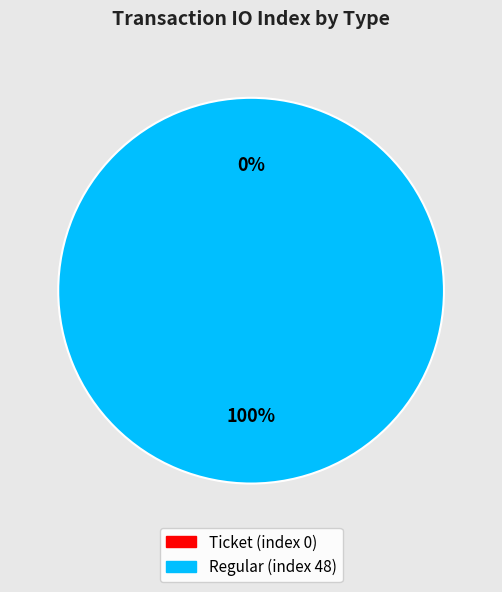

What percentage do Regular (index 48) and Ticket (index 0) together represent?

100.0%